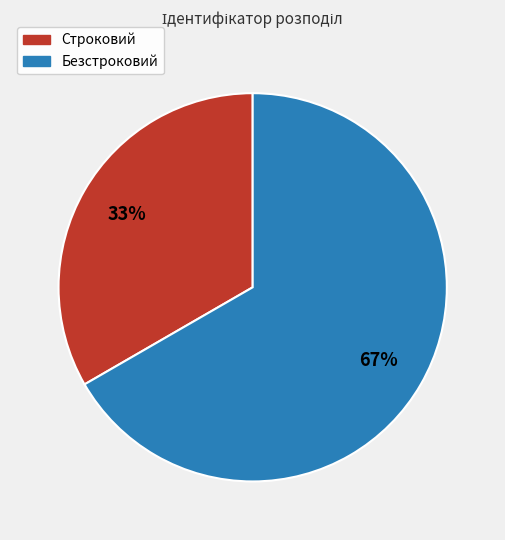

The Строковий slice represents 33% of the pie. True or false?

True